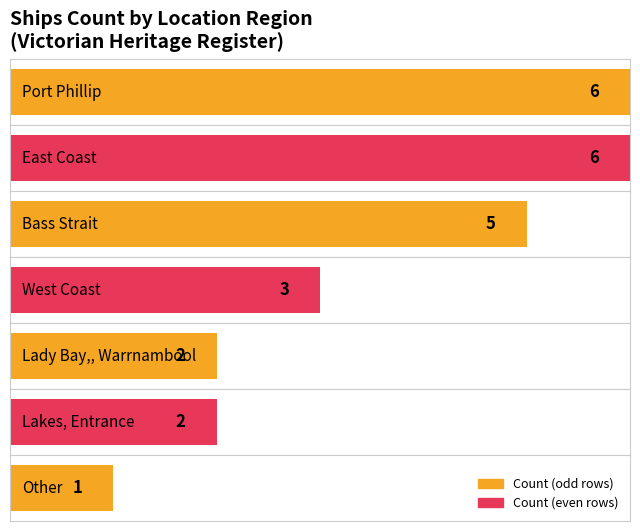

List the labels in order of value, smallest first.

Other, Lady Bay, Warrnambool, Lakes Entrance, West Coast, Bass Strait, Port Phillip, East Coast